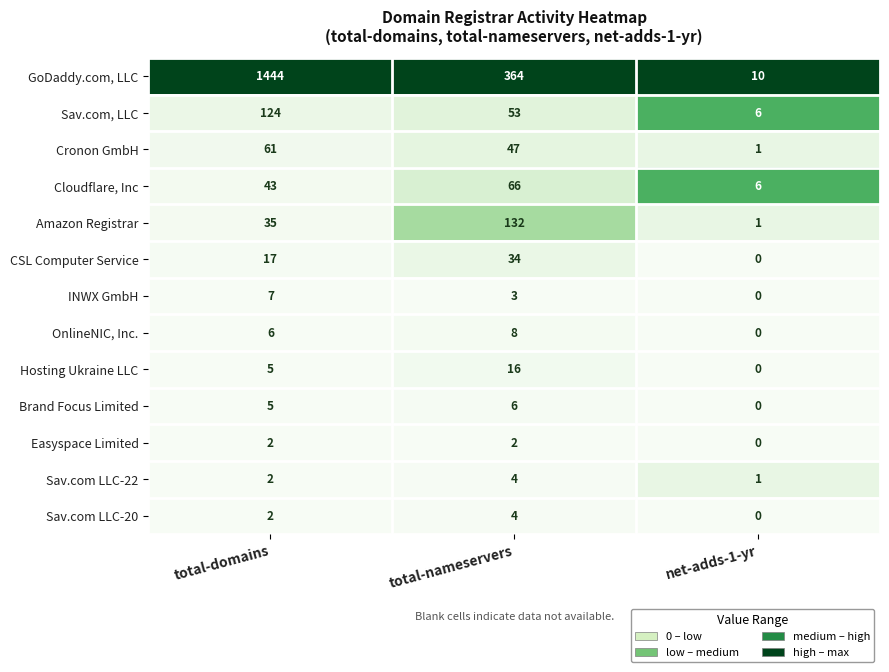

What is the total value across all series at total-domains?

1753